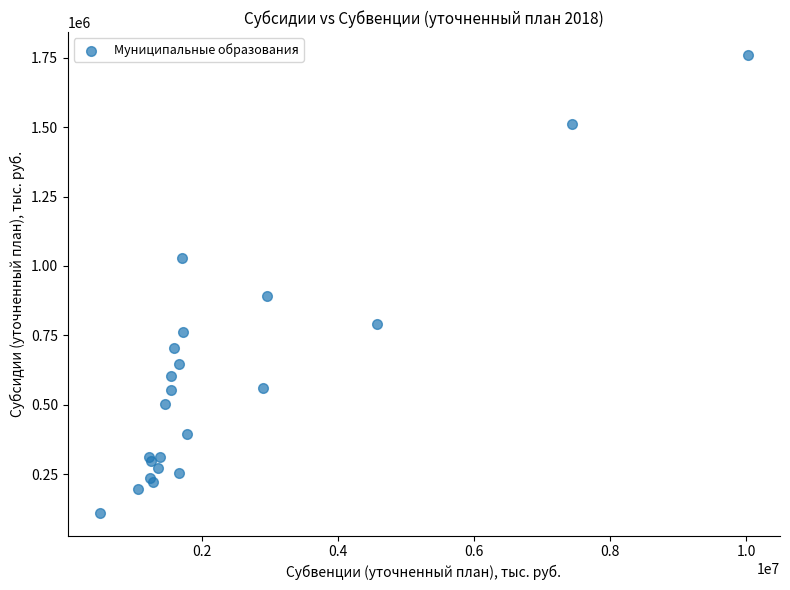

What Y value in the scatter plot is closest to 935937?

891351.3